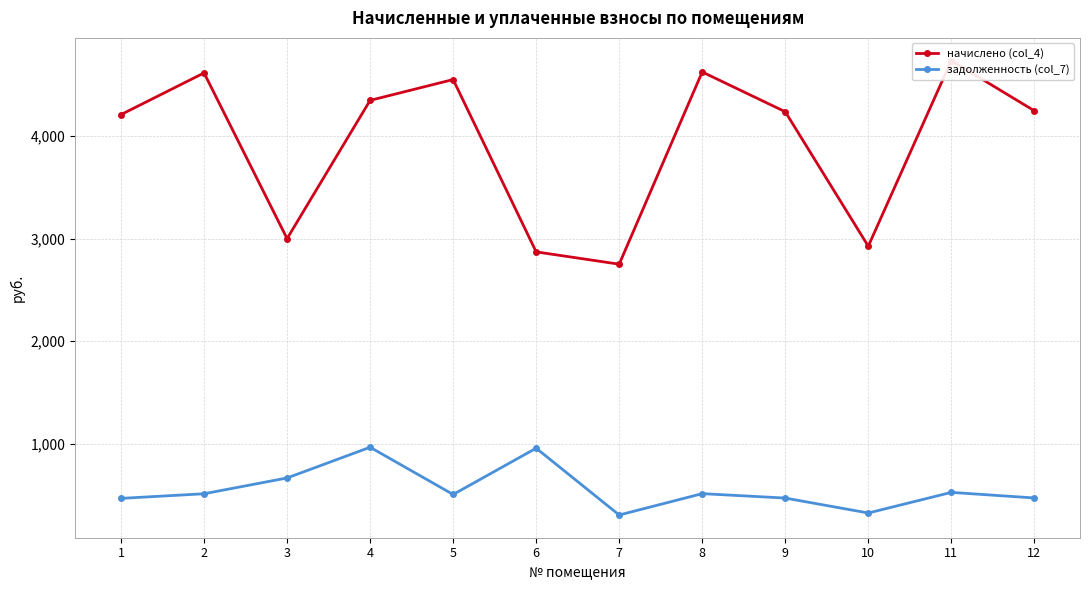

True or false: задолженность (col_7) and начислено (col_4) cross at least once.

False